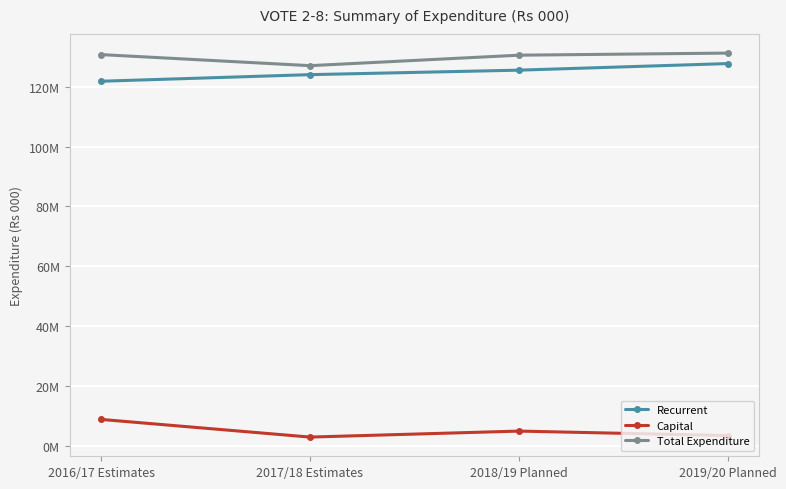

How many data points in Recurrent are above 125500000?

1